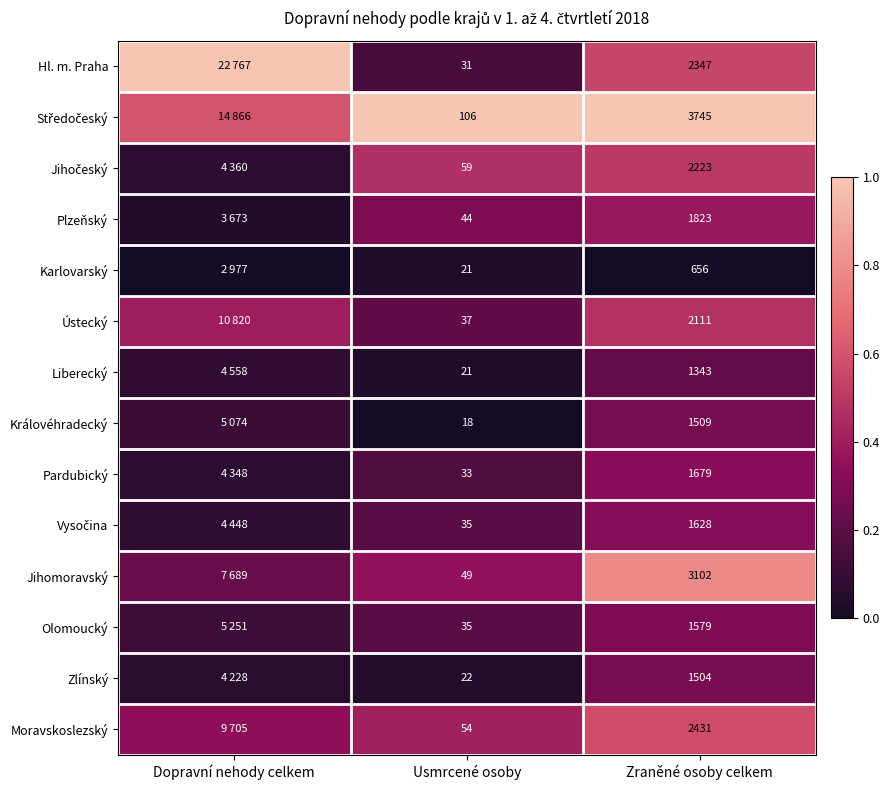

Is the value of Liberecký at Zraněné osoby celkem greater than the value of Hl. m. Praha at Usmrcené osoby?

Yes